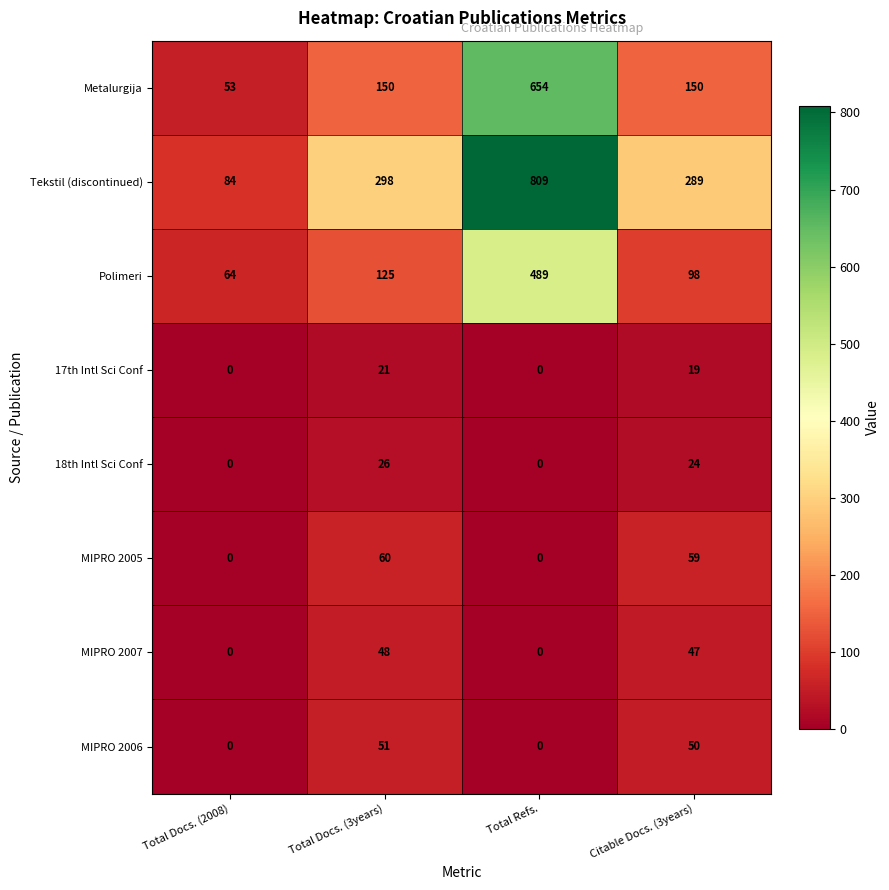

Between Total Docs. (2008) and Total Docs. (3years), which series saw the biggest shift?

Tekstil (discontinued)